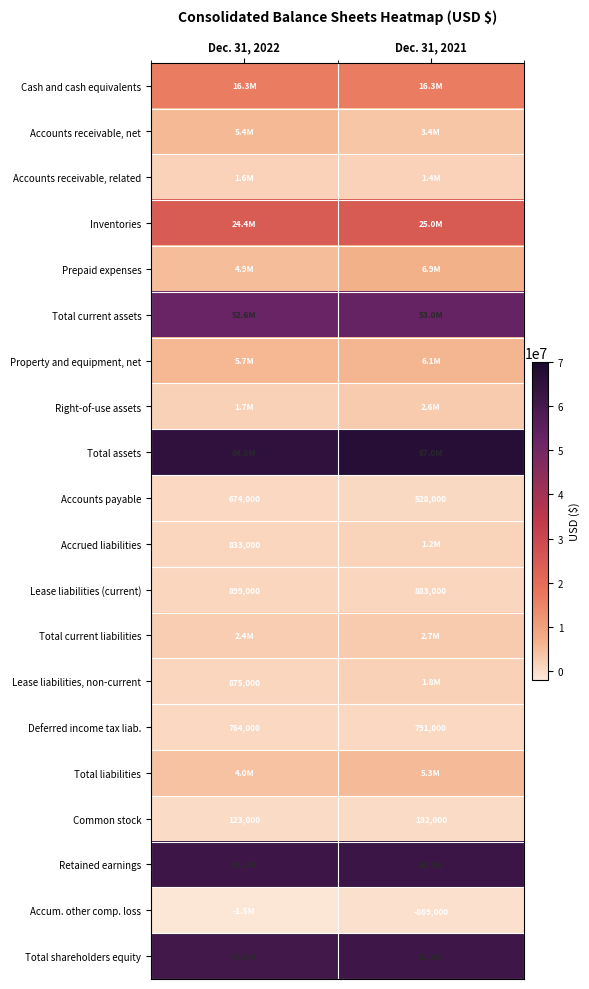

The value of Common stock at Dec. 31, 2022 is 123000. True or false?

True